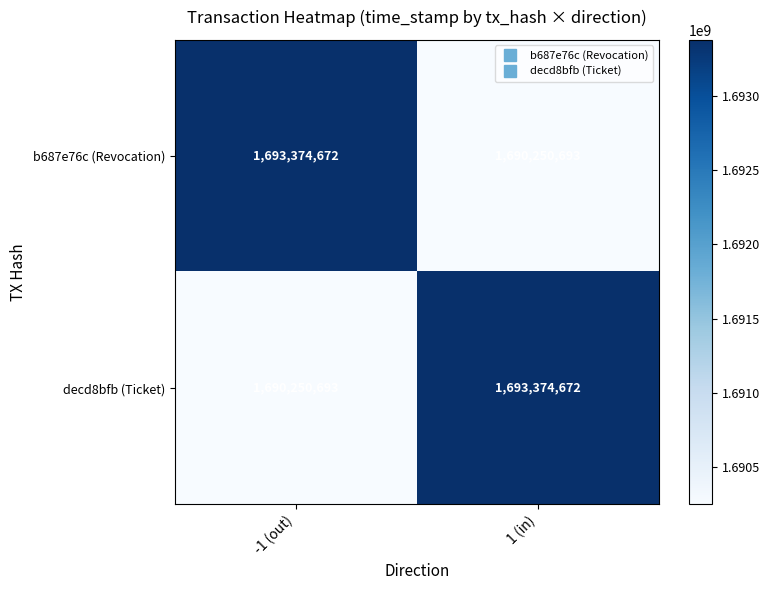

How many values in the b687e76c (Revocation) series are below 1693374672?

1